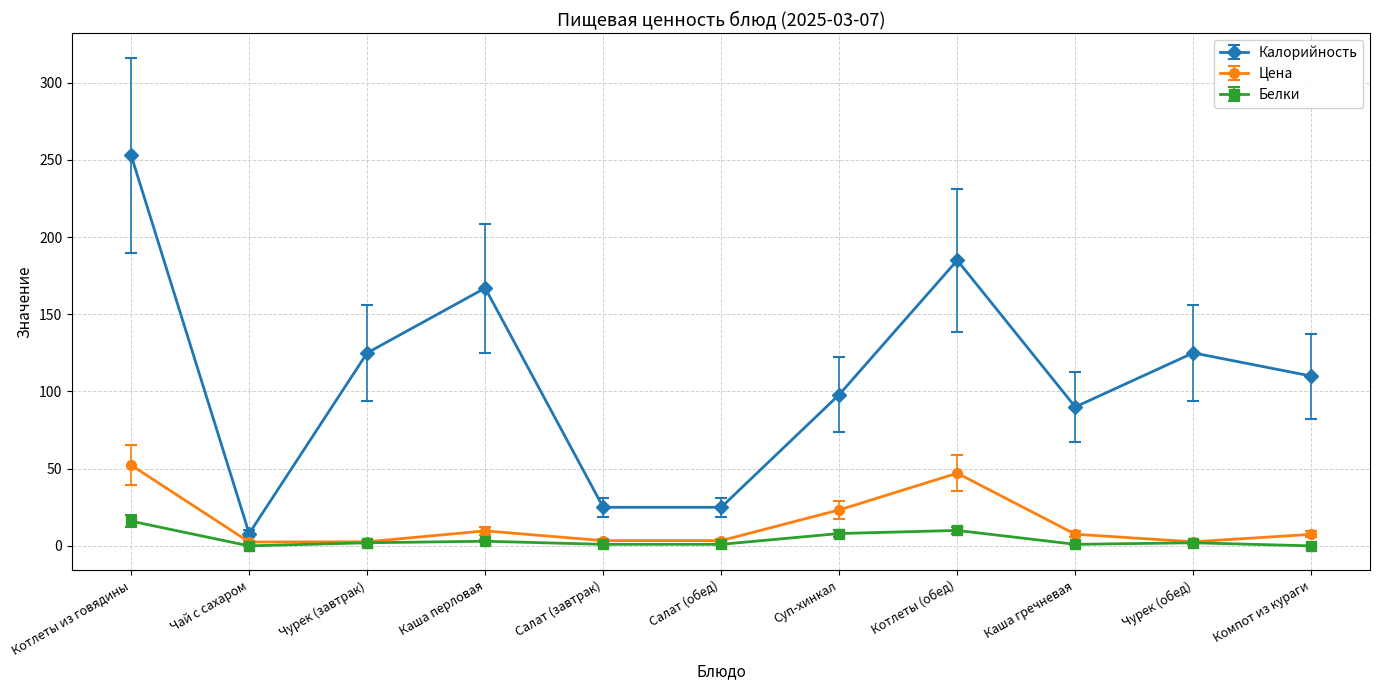

What is the minimum value for Цена?

2.5